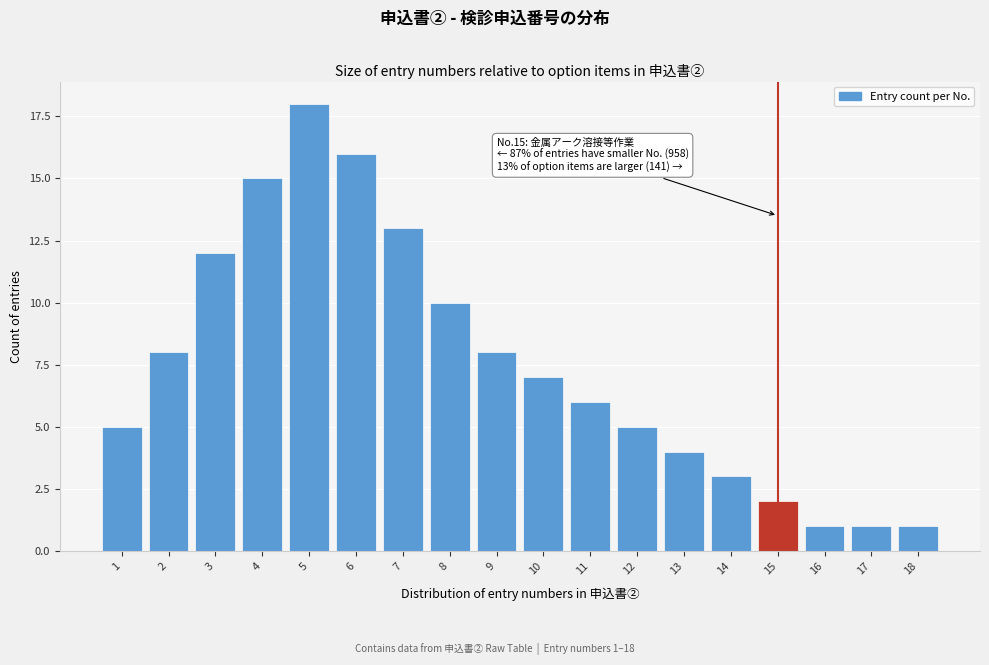

Reading right to left, extract all data points from this chart.

18=1	17=1	16=1	15=2	14=3	13=4	12=5	11=6	10=7	9=8	8=10	7=13	6=16	5=18	4=15	3=12	2=8	1=5